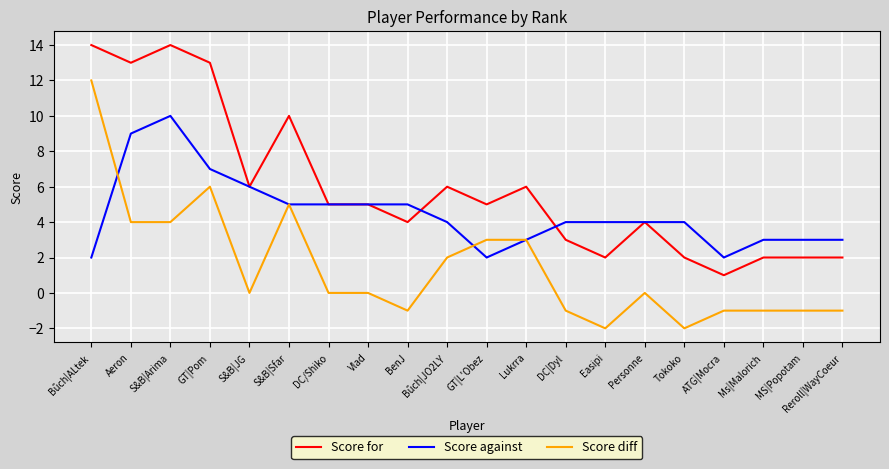

At which label does Score for reach its minimum?

ATG|Mocra